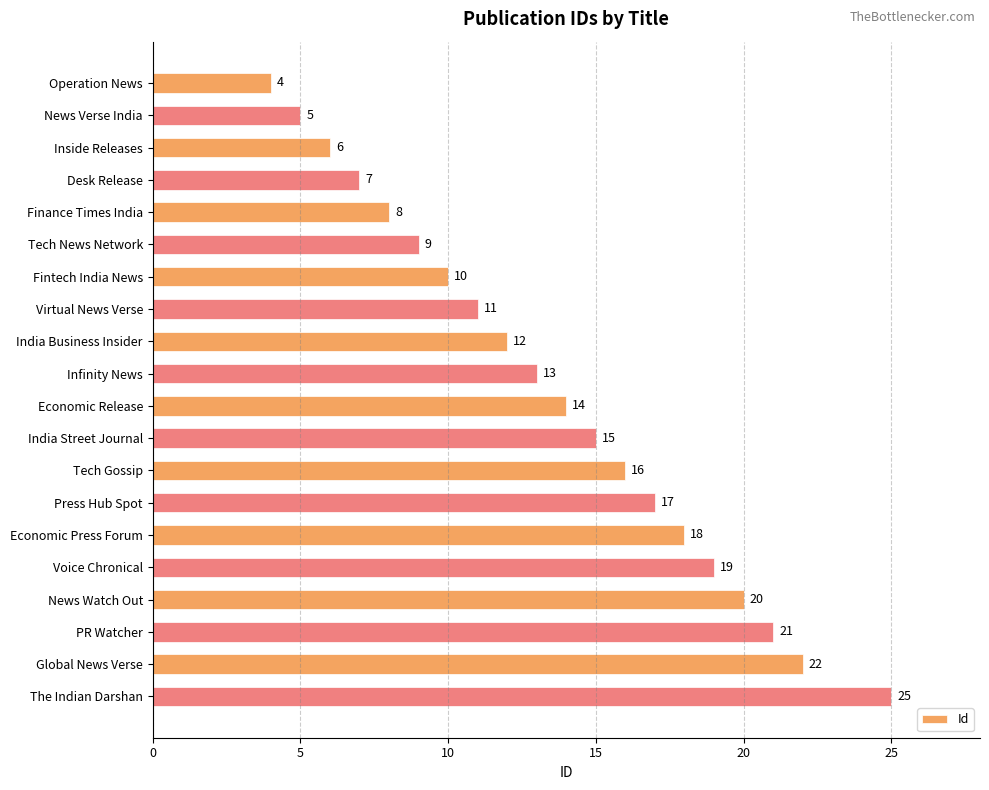

What is the greatest value displayed?

25